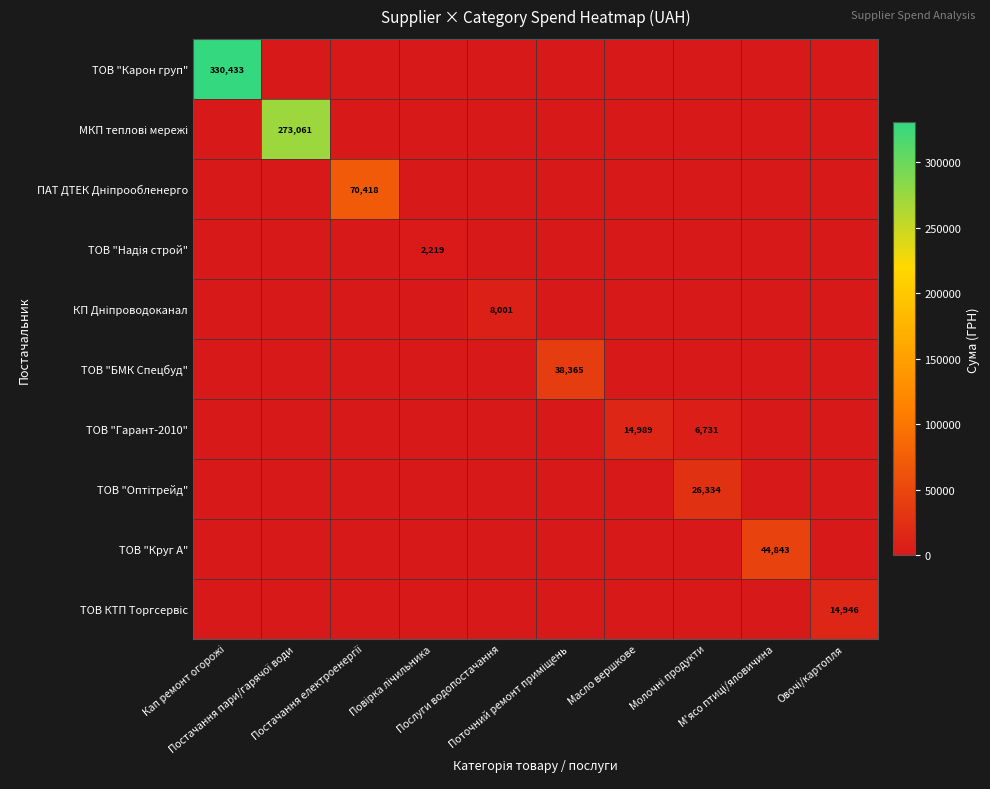

What is the average value of the ТОВ "Круг А" series?

4484.3